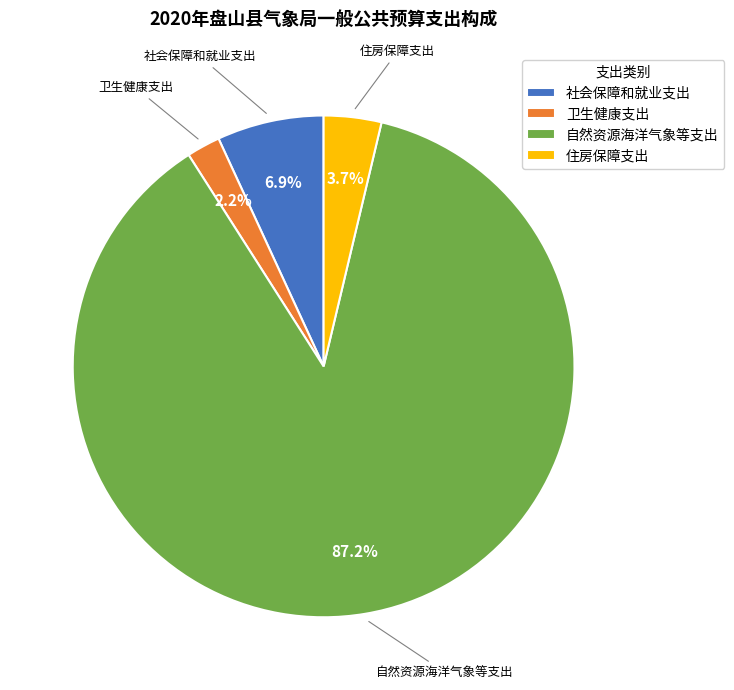

Which has a higher value, 卫生健康支出 or 社会保障和就业支出?

社会保障和就业支出